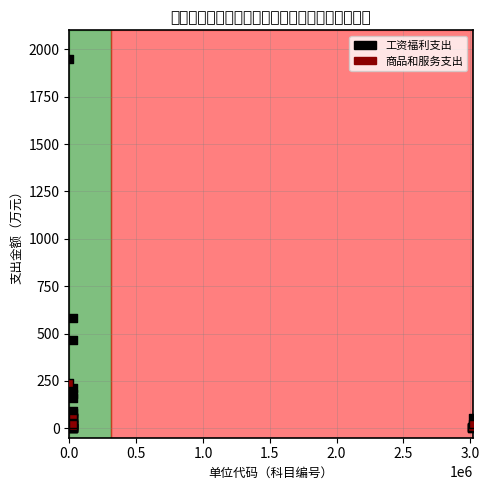

Which series contains the highest Y value?

工资福利支出